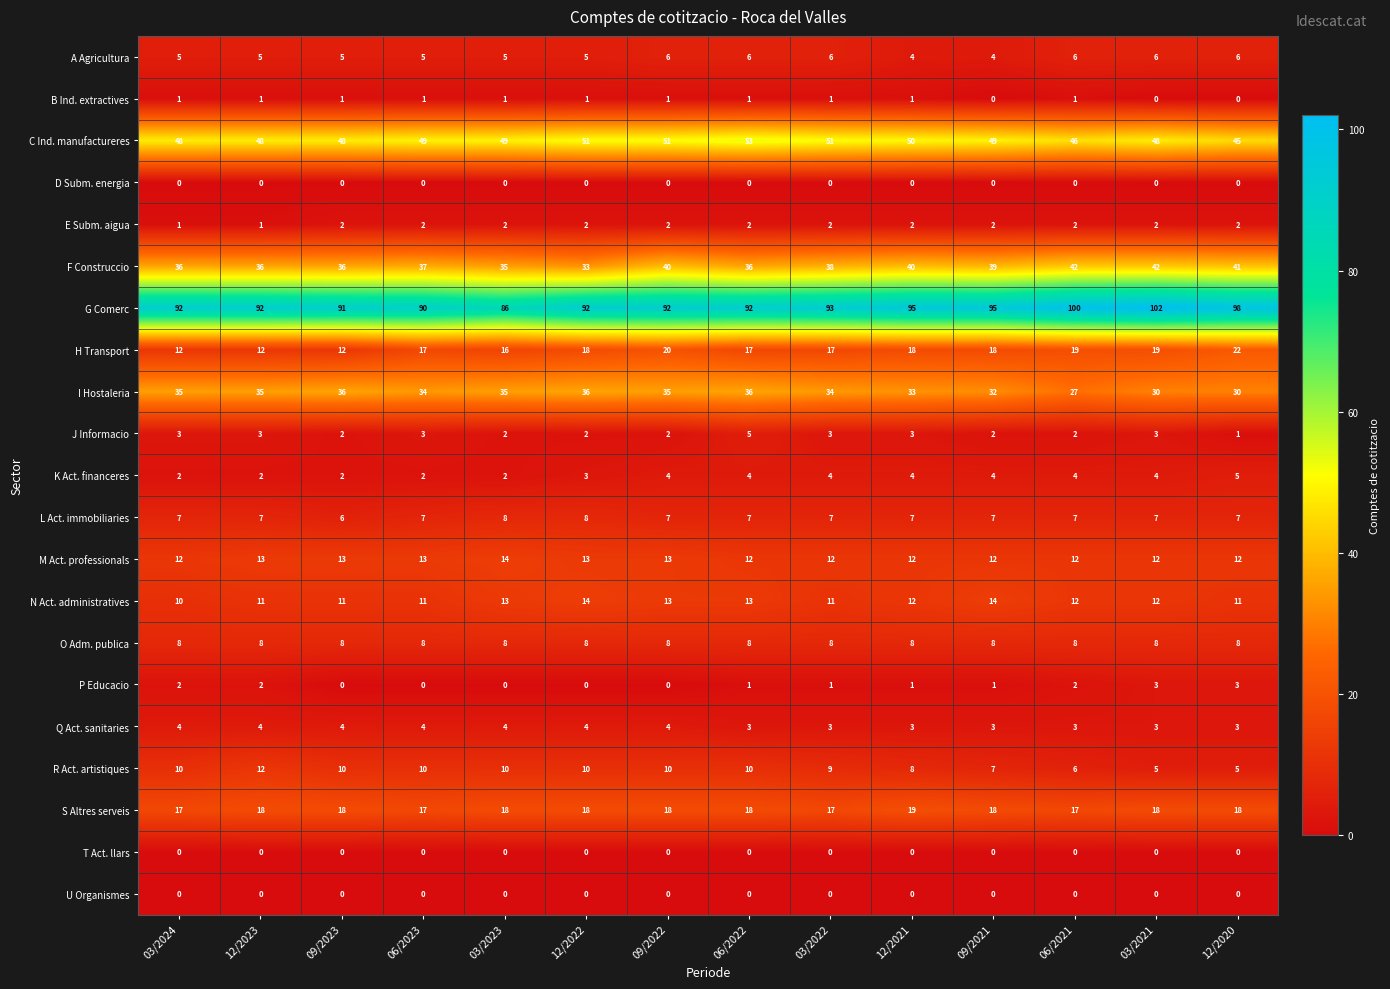

True or false: Q Act. sanitaries has a value of 3 at 06/2023.

False